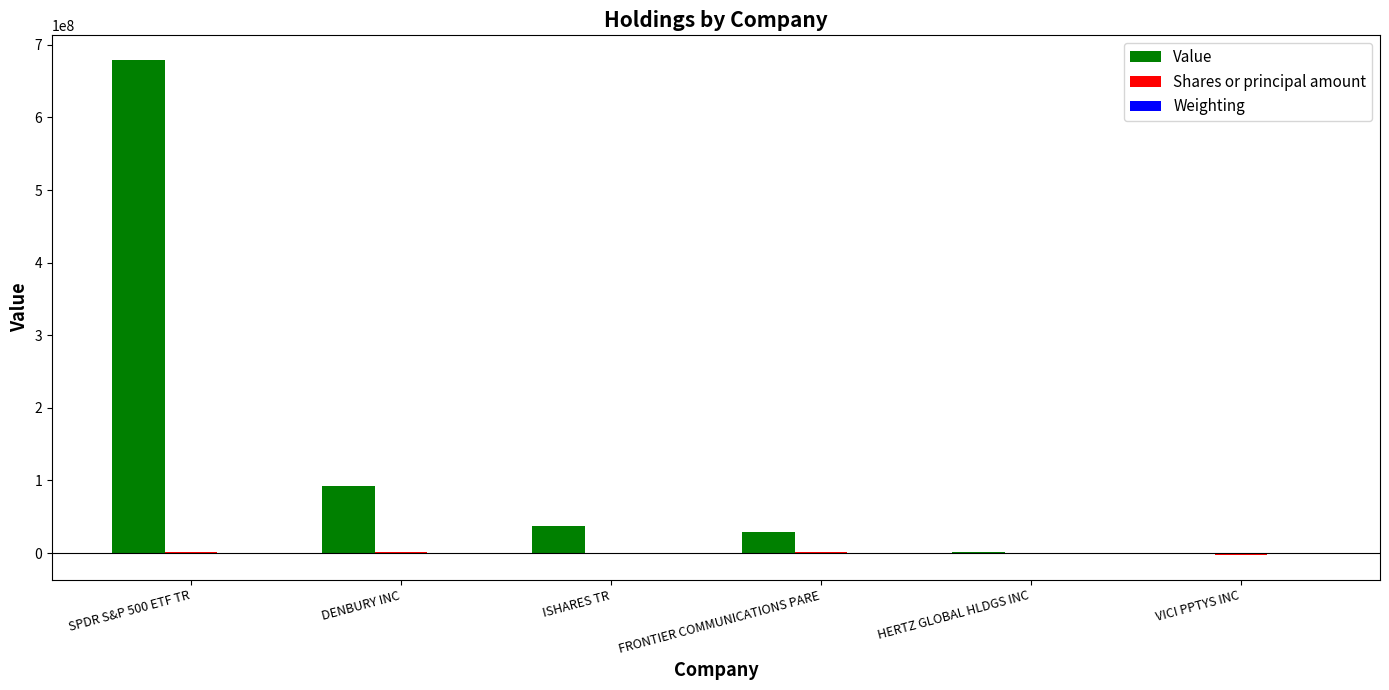

Which series has the widest spread of values?

Value